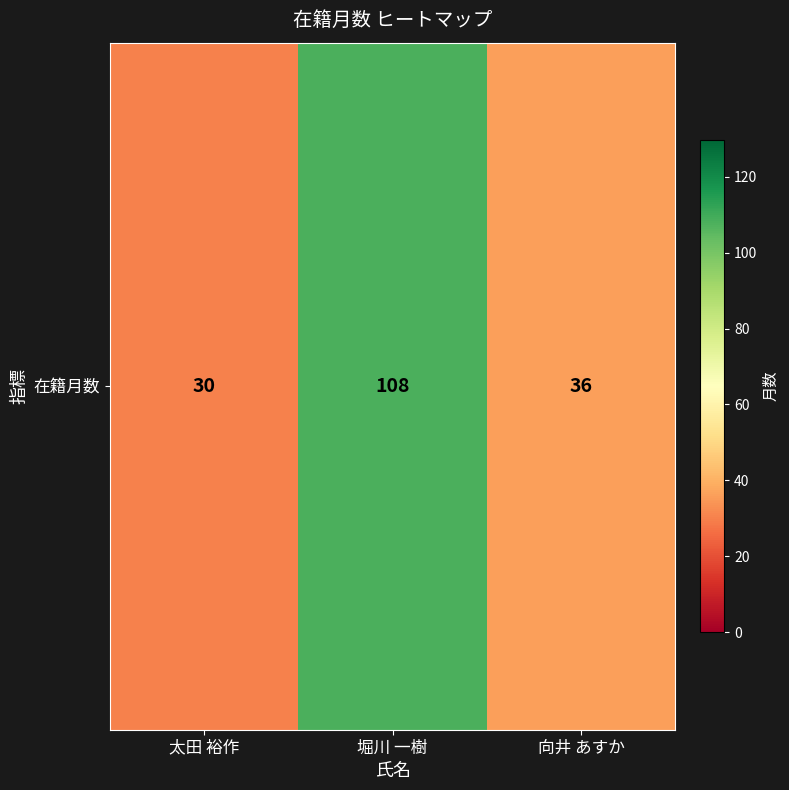

The value at 太田 裕作 is 30. True or false?

True